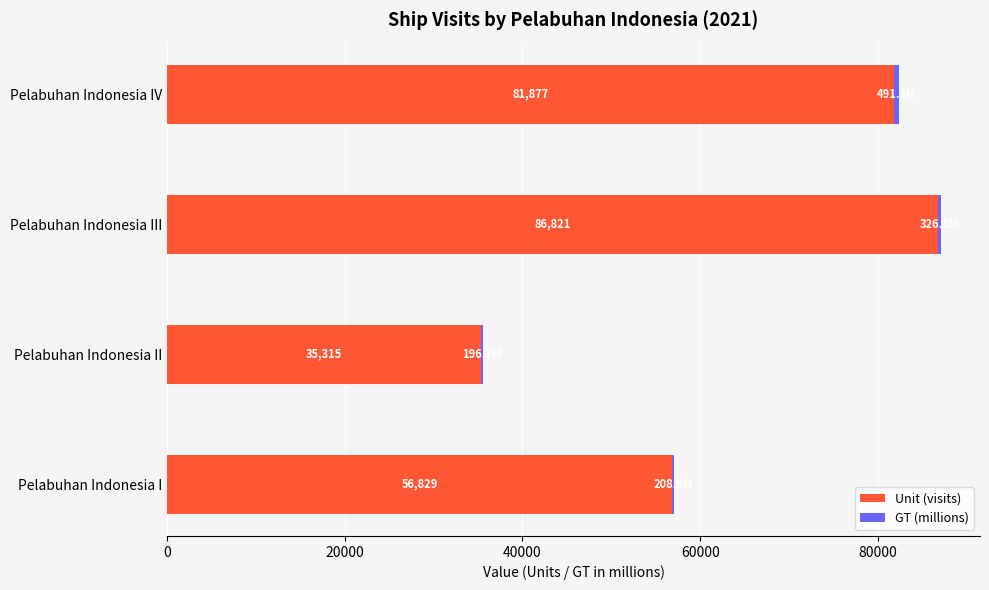

At which category is the sum across all series the highest?

Pelabuhan Indonesia III